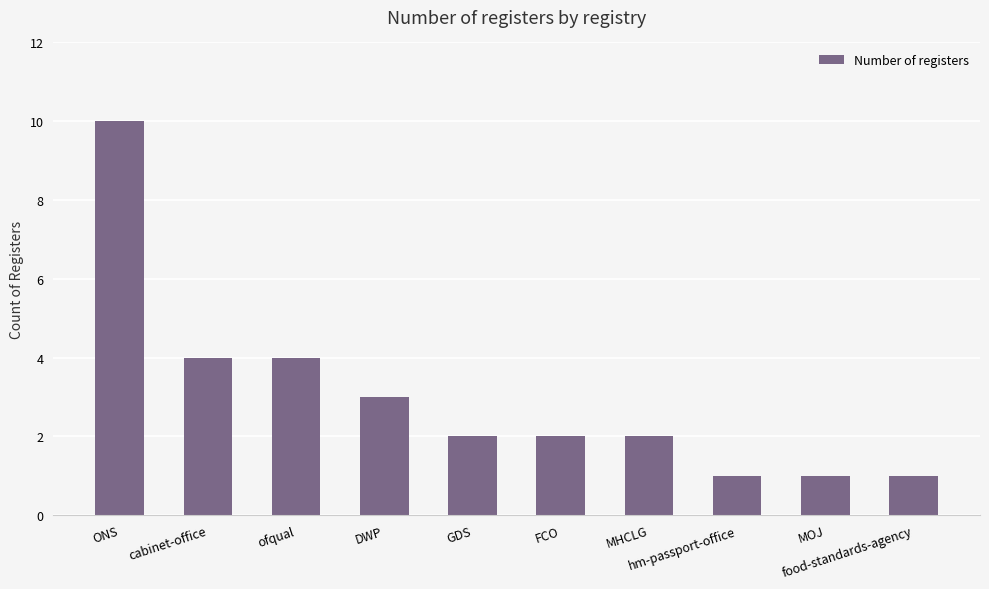

What is the smallest value displayed?

1